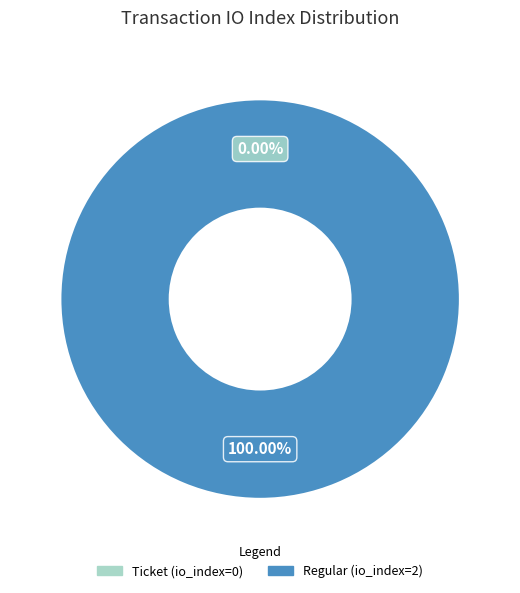

Do Ticket (io_index=0) and Regular (io_index=2) together represent more than half of the pie?

Yes